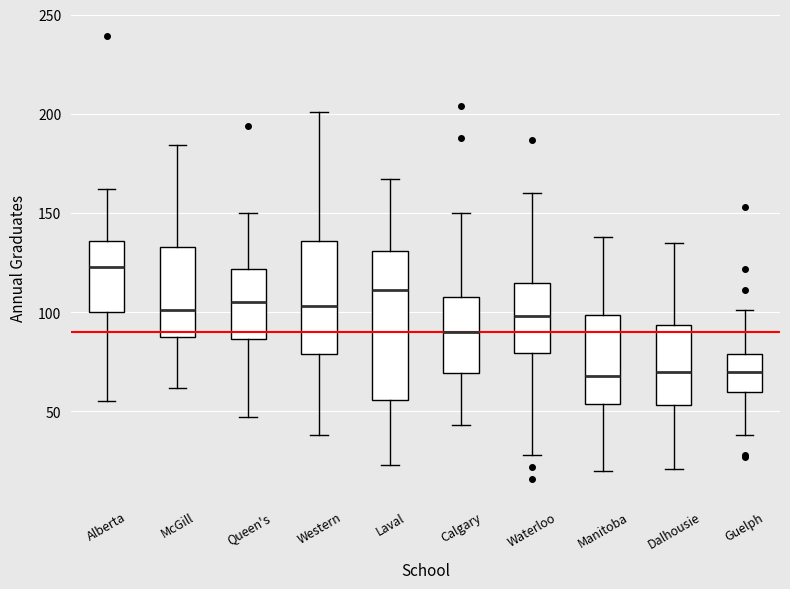

Which box's median line is the highest?

Alberta